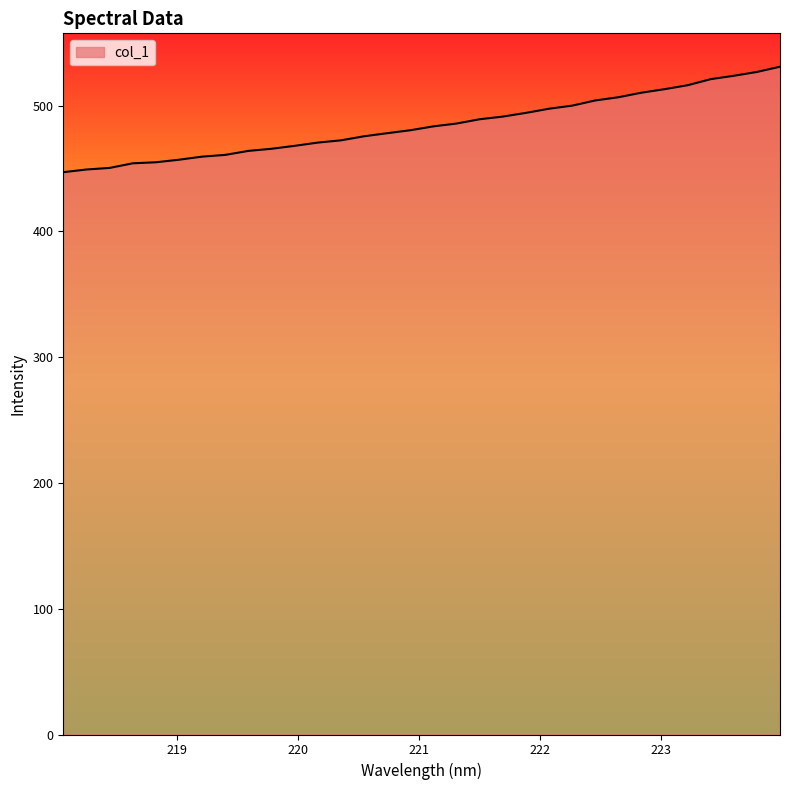

What is the maximum value shown in the chart?

530.9